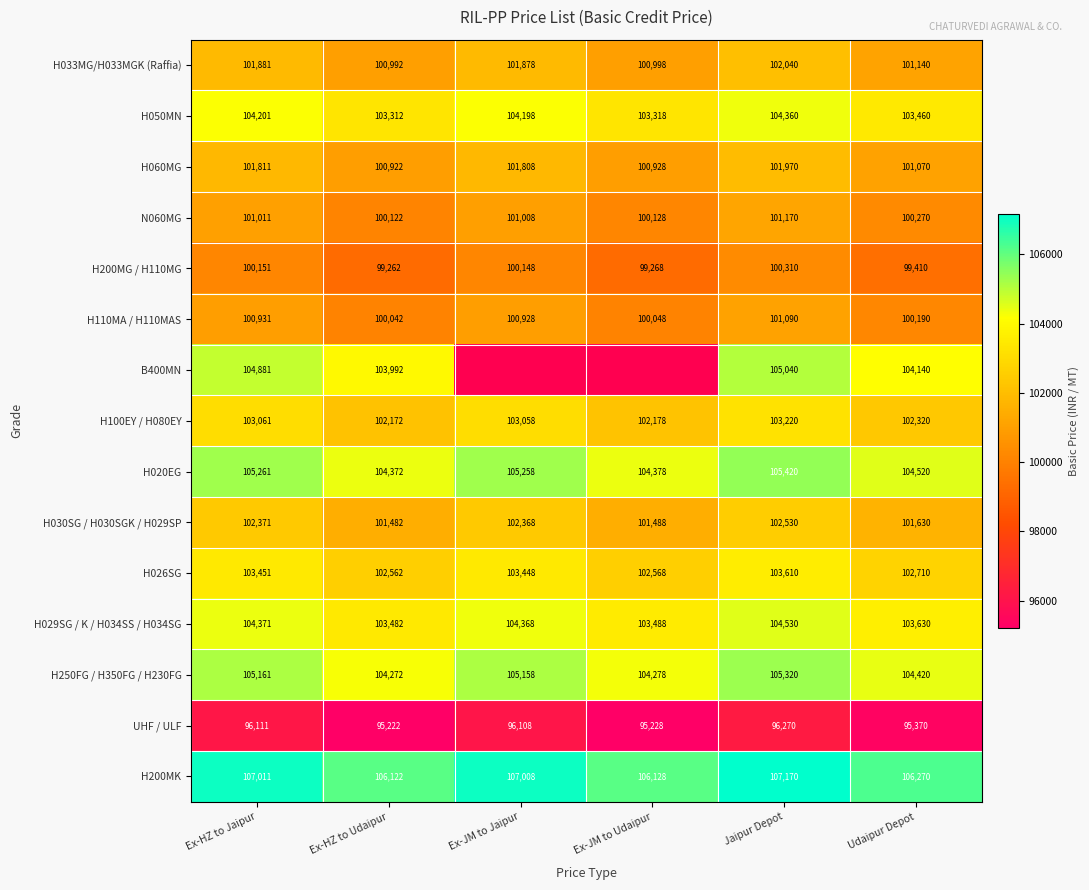

At which label is H110MA / H110MAS closest to 100566?

Ex-JM to Jaipur